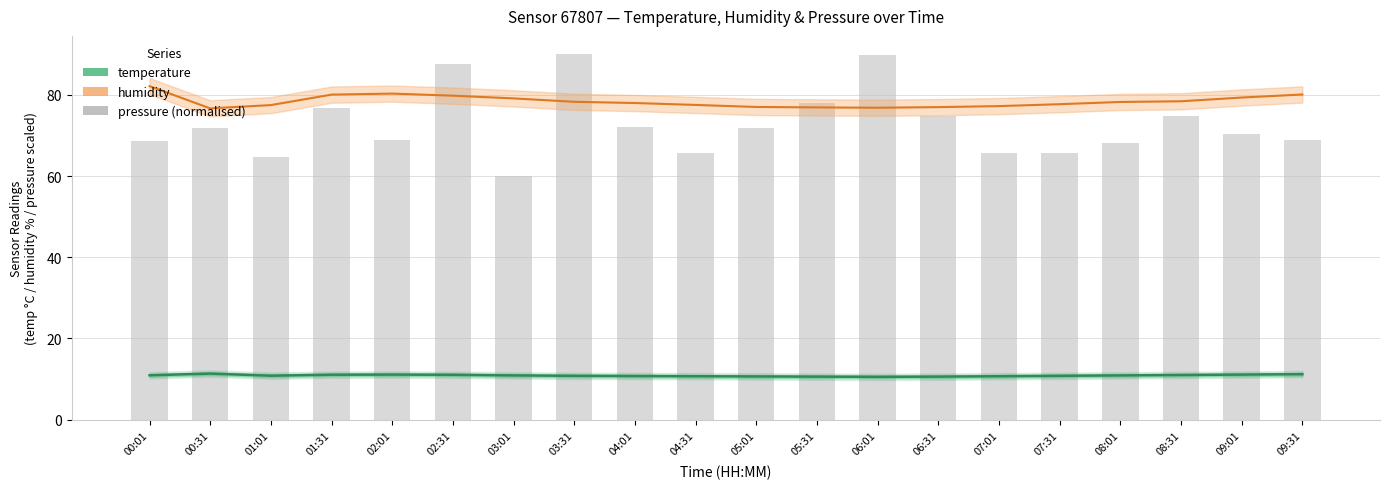

Is it true that temperature equals 10.8 at 03:31?

True